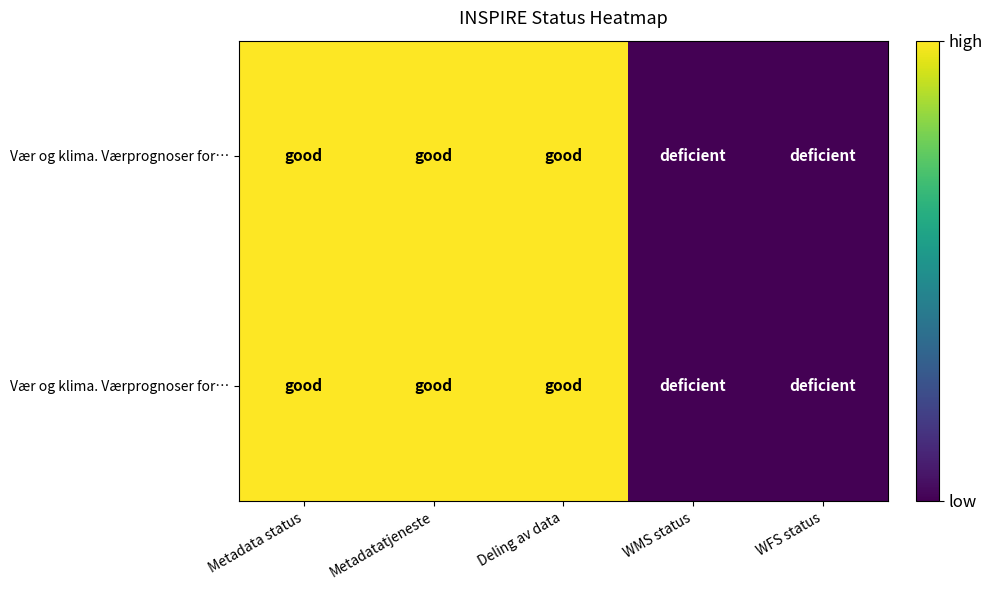

What is the total value across all series at Metadata status?

2